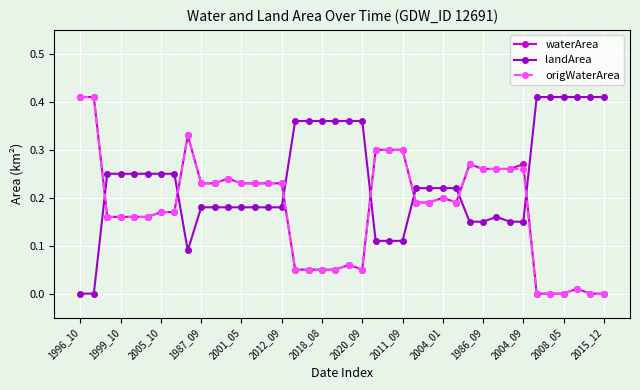

How many times do waterArea and landArea cross each other?

7